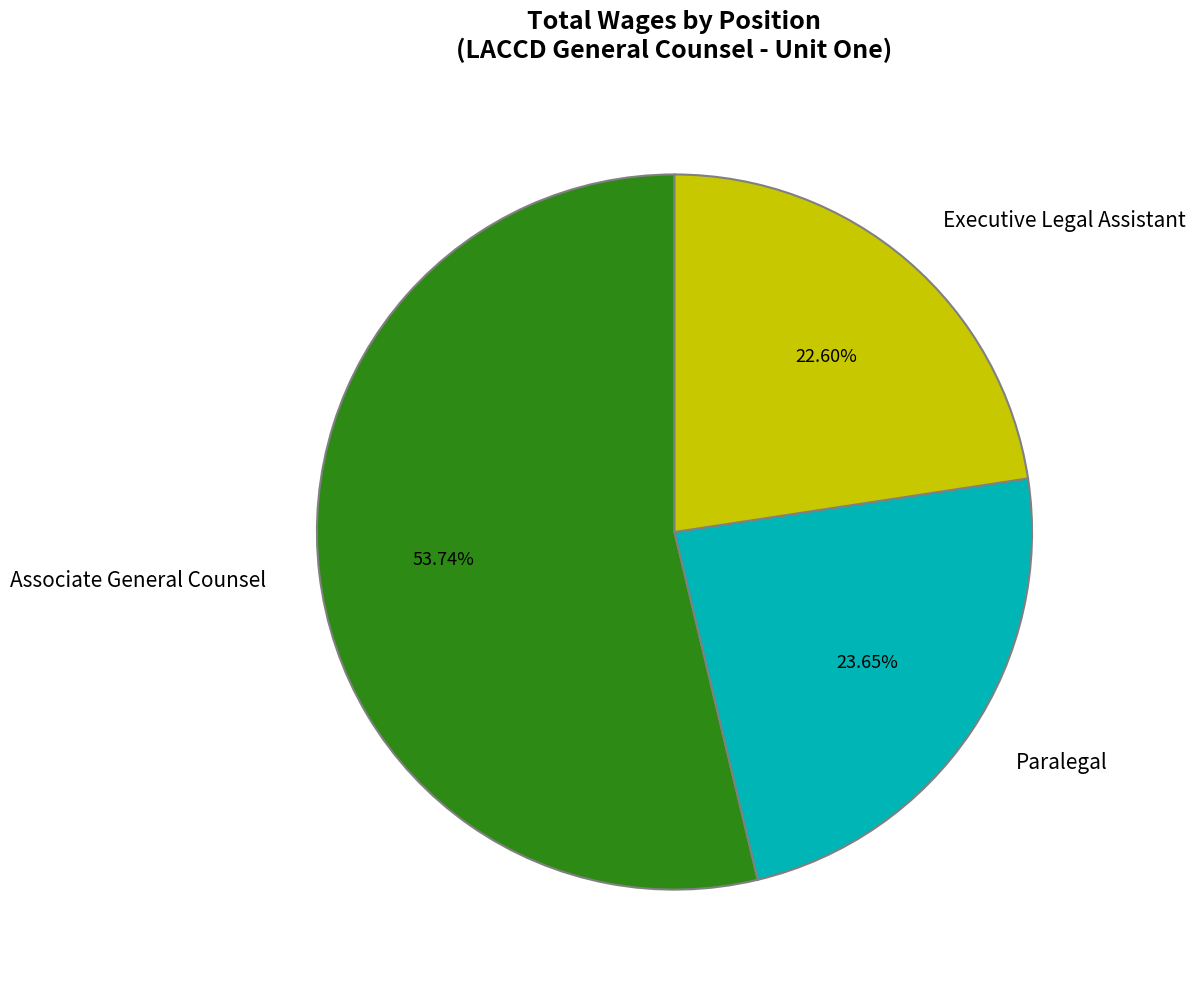

Approximately how many times larger is the value at Associate General Counsel compared to Paralegal?

2.3